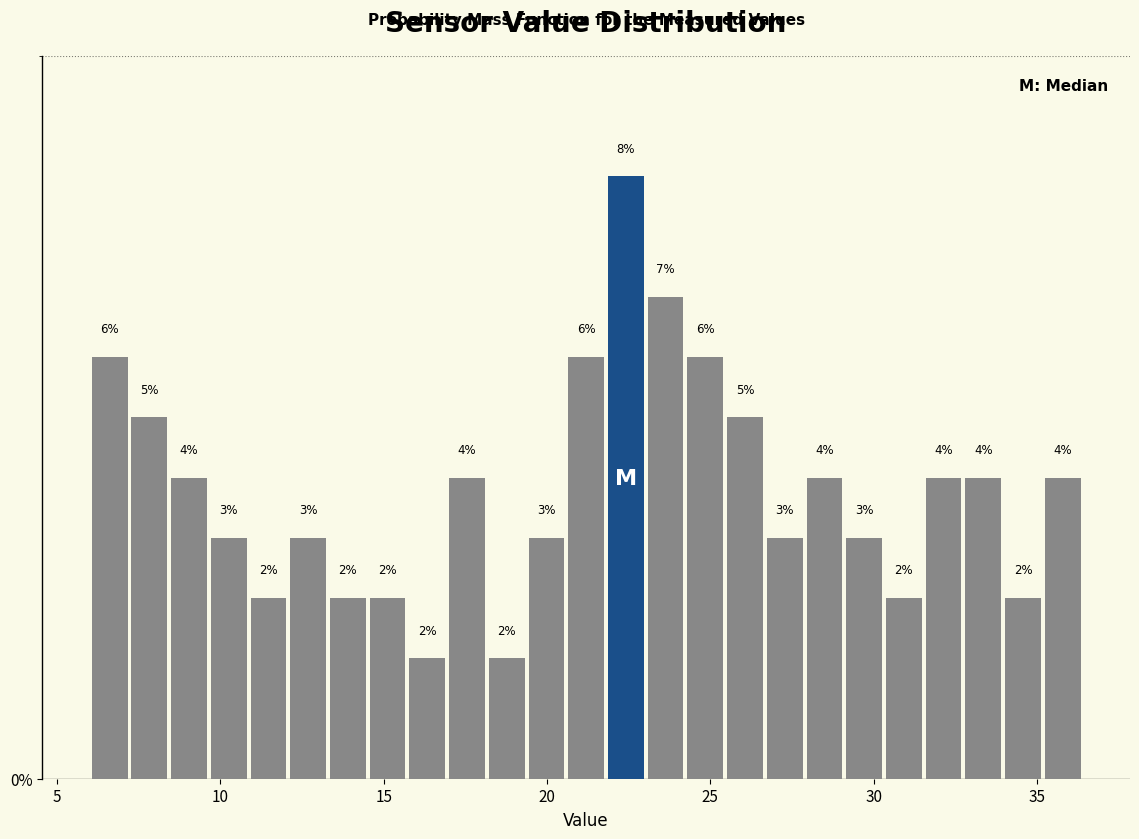

Read against the x-axis, roughly where is the centre of the tallest bar?

22.5